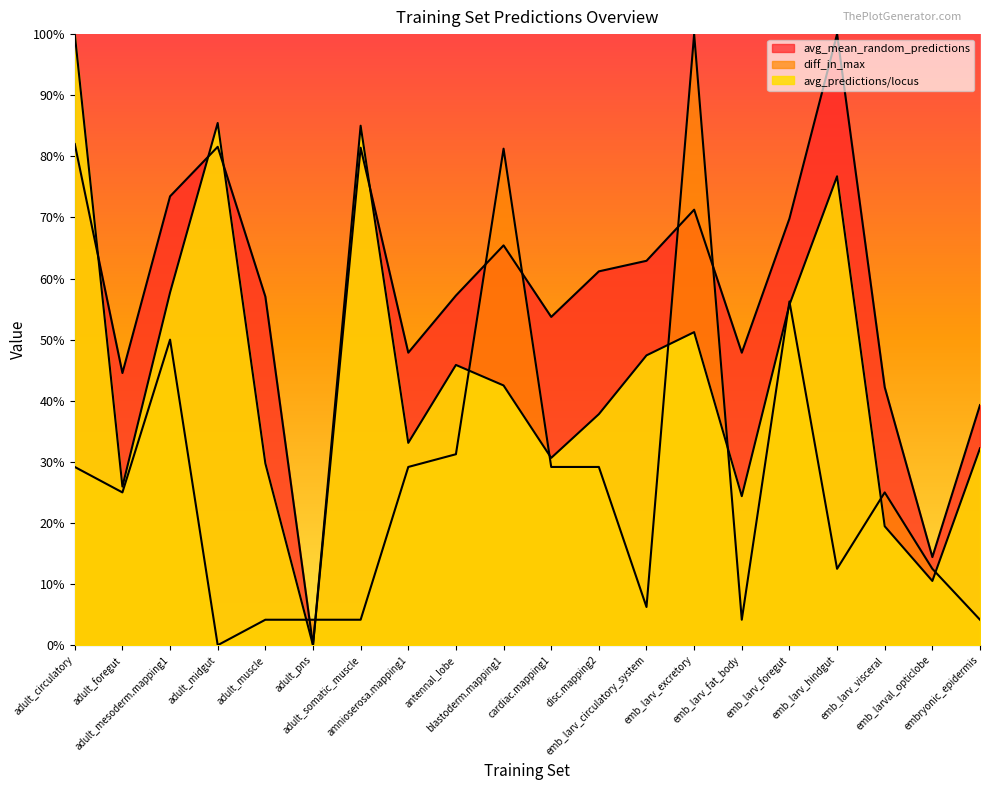

True or false: avg_predictions/locus and diff_in_max intersect in this chart.

True